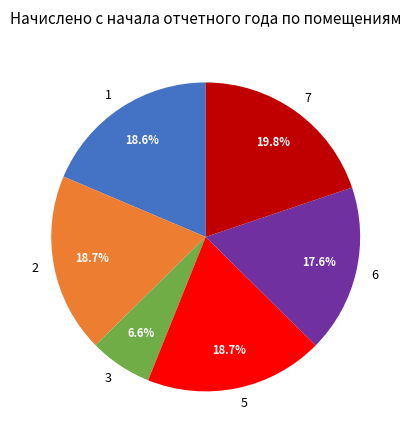

Between 2 and 6, which is larger?

2